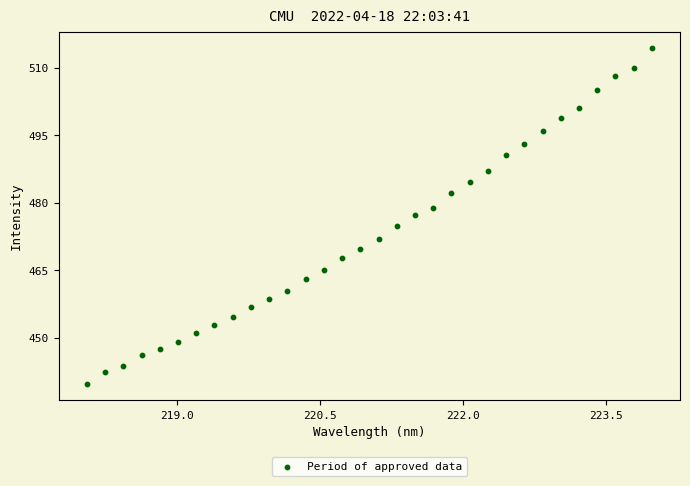

What is the range of Y values (max minus min)?

74.6